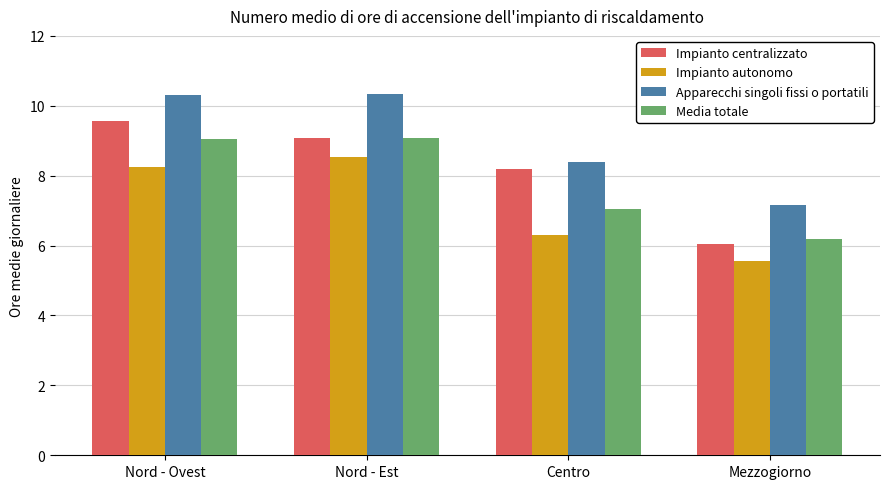

Which series has the largest total across all categories?

Apparecchi singoli fissi o portatili